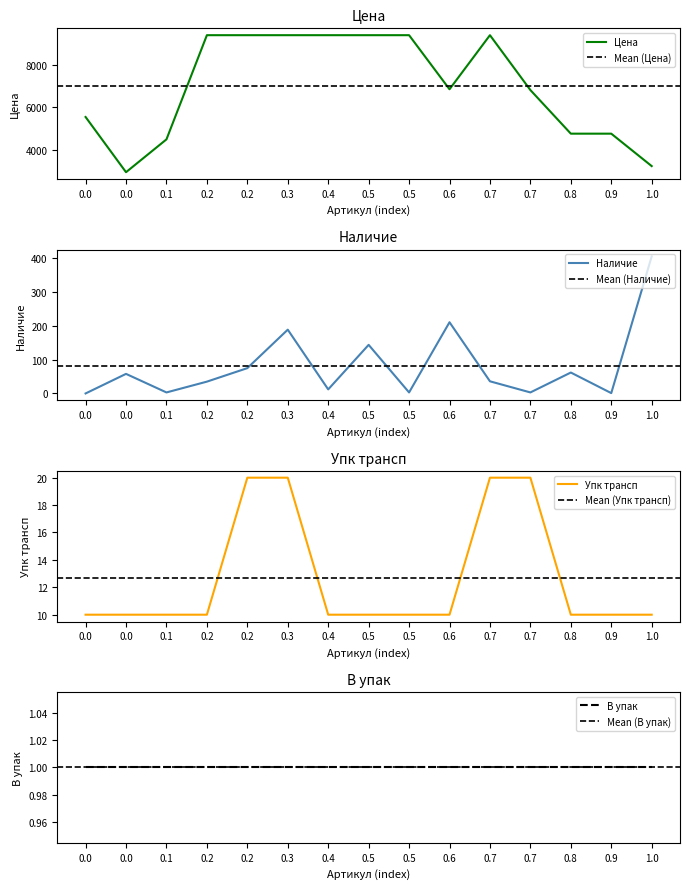

True or false: Цена has a value of 9400.5 at 0.4.

True